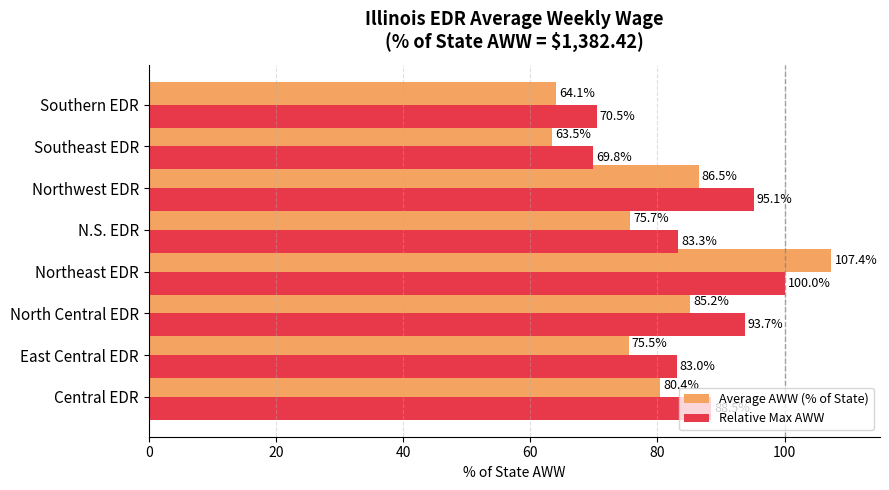

How many distinct data groups are displayed?

2